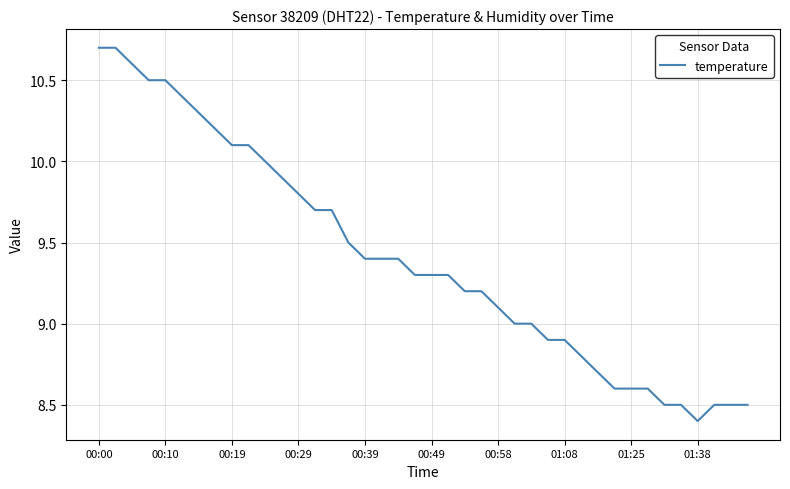

Does the chart have visible grid lines?

Yes